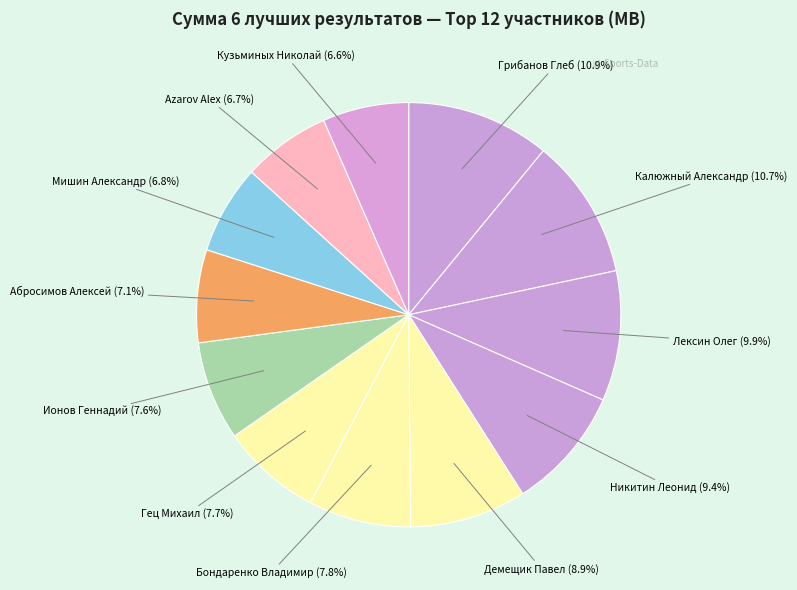

How many segments does this pie chart have?

12